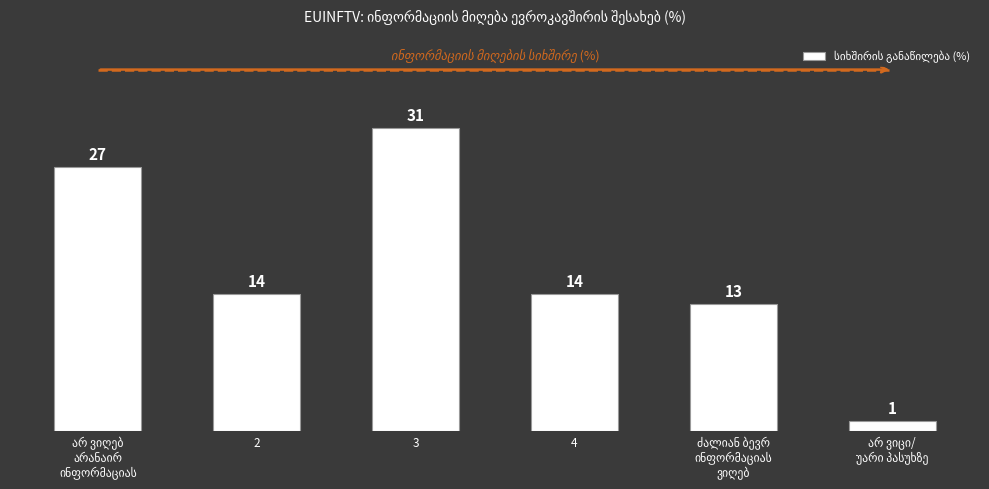

The value at 4 is 14. True or false?

True